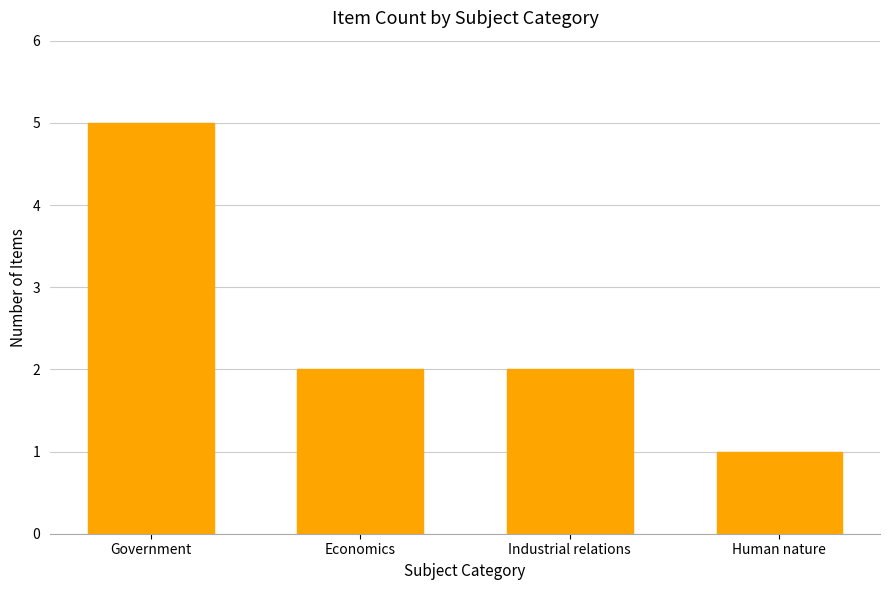

The chart shows a value of 2 at Industrial relations. True or false?

True